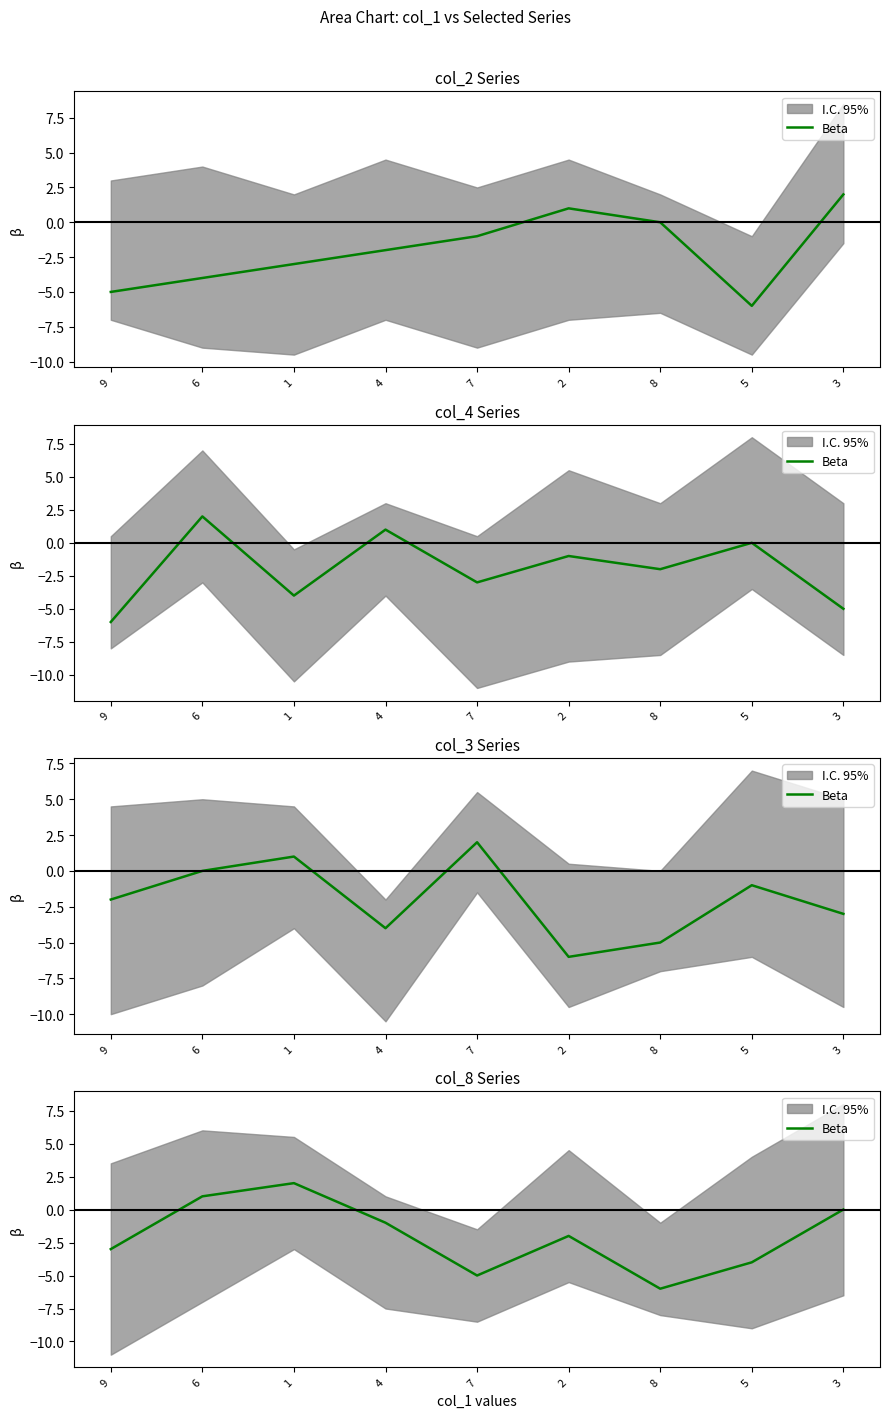

How many points are higher than both their immediate neighbors (excluding endpoints)?

2